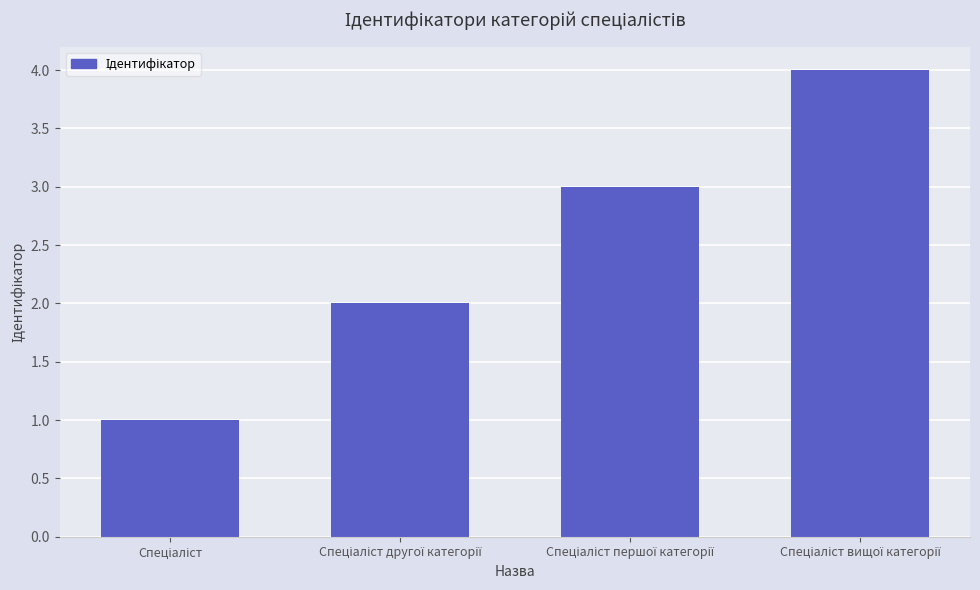

What is the greatest value displayed?

4